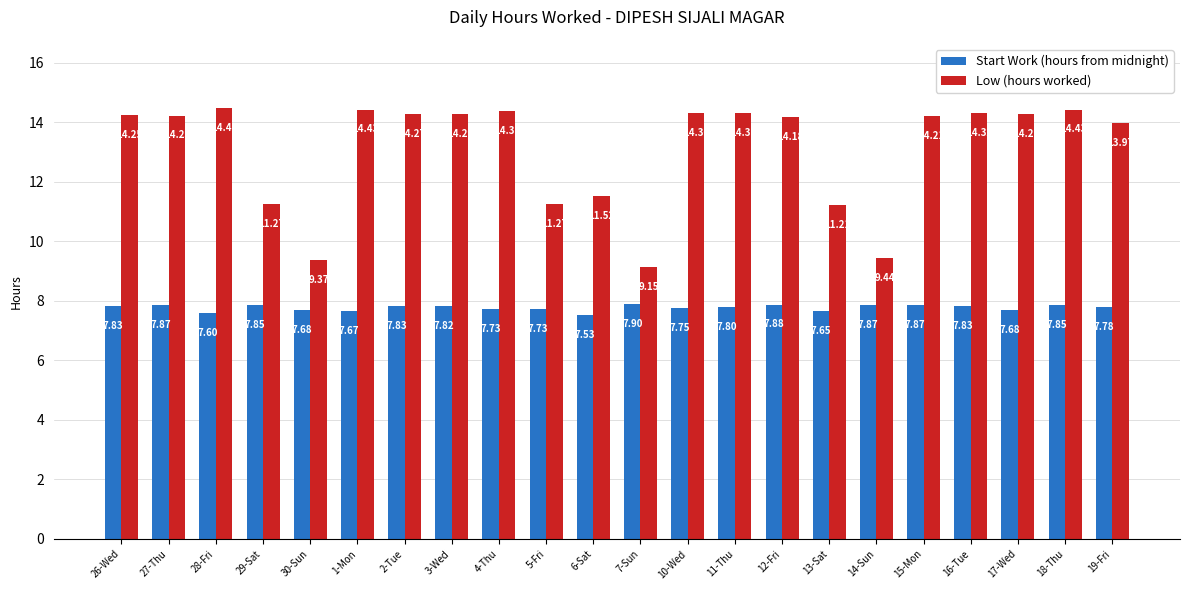

Rank the series at 18-Thu from highest to lowest value.

Low (hours worked), Start Work (hours from midnight)